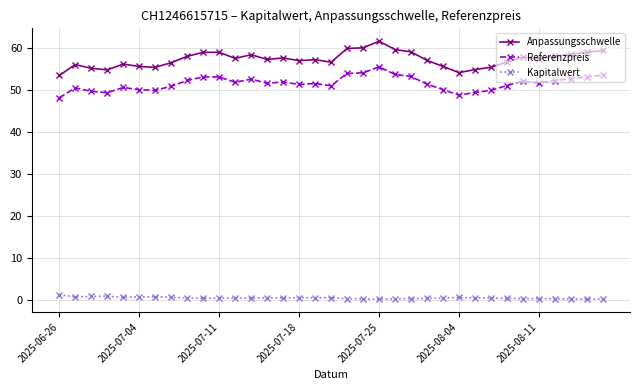

What is the difference between the maximum and minimum values in the Anpassungsschwelle series?

8.1